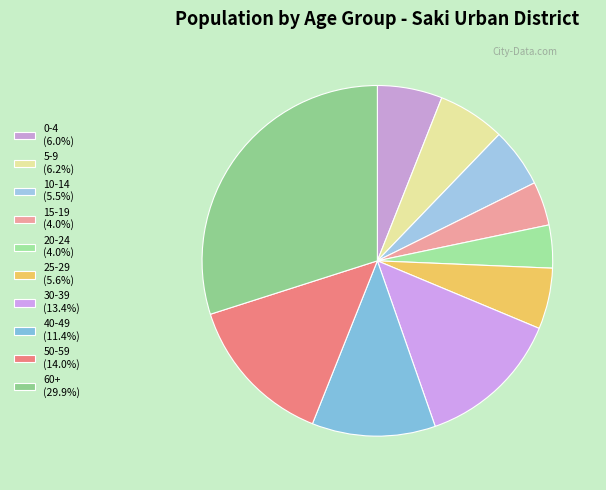

To the nearest percent, what portion does 5-9 represent?

6%